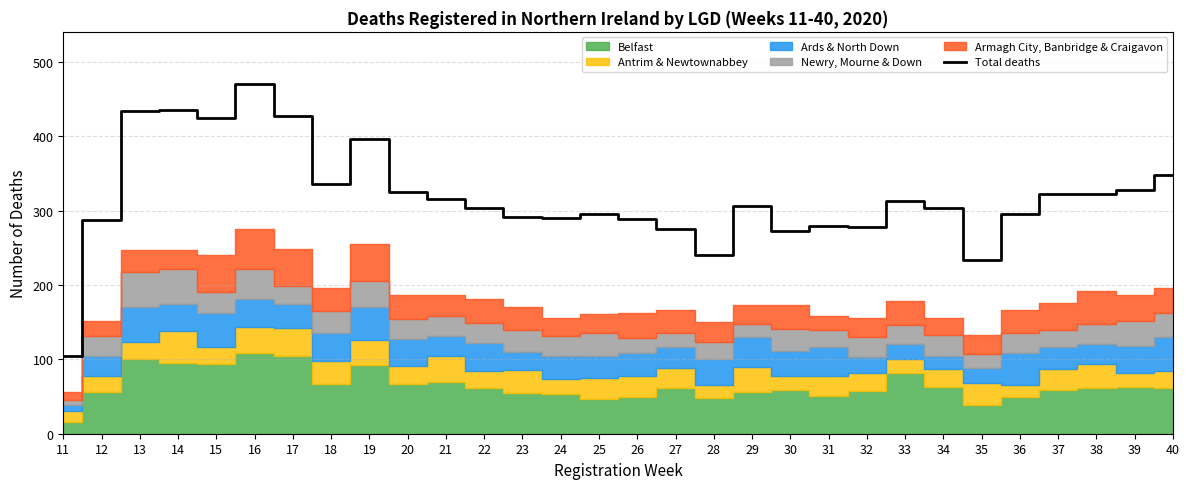

True or false: the data shows 411 at 31.

False